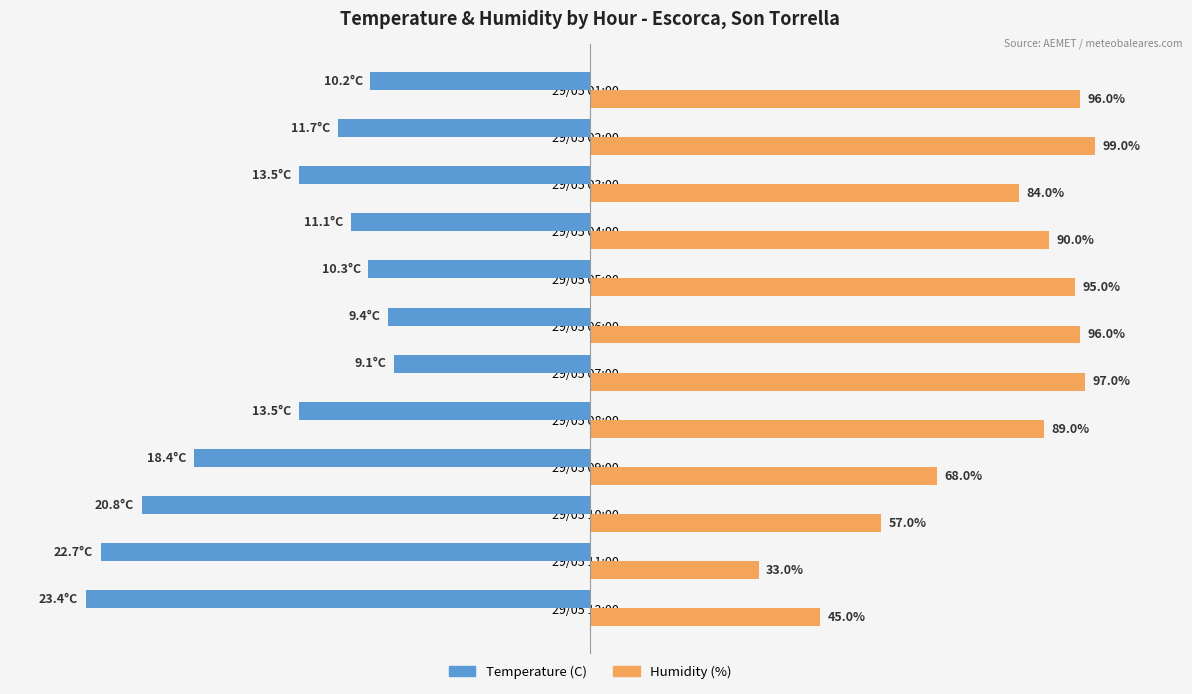

What are all the series names shown in the legend?

Temperature (C), Humidity (%)